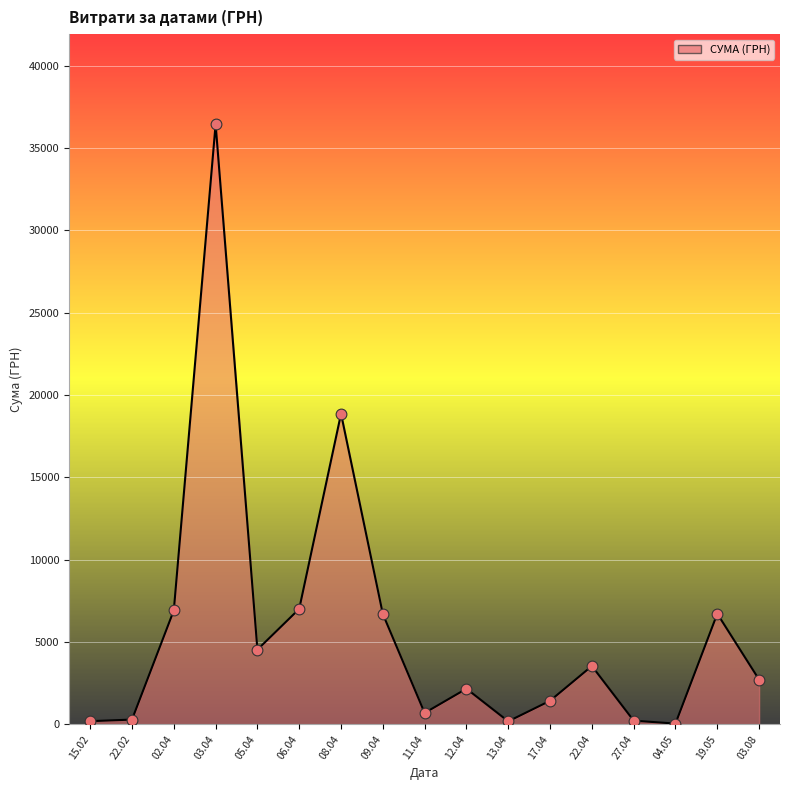

What is the ratio of the value at 03.04 to the value at 12.04?

16.8